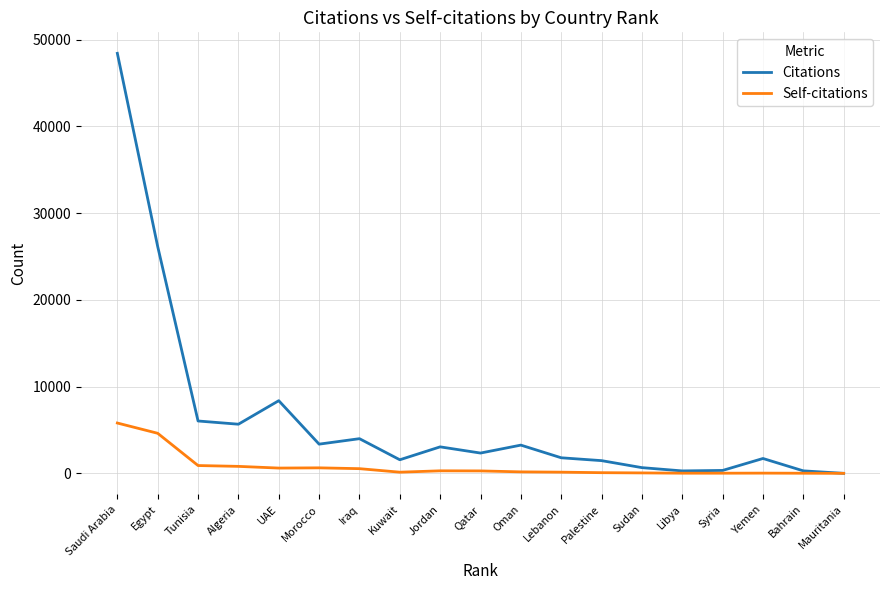

What is the maximum value shown in the chart?

48424